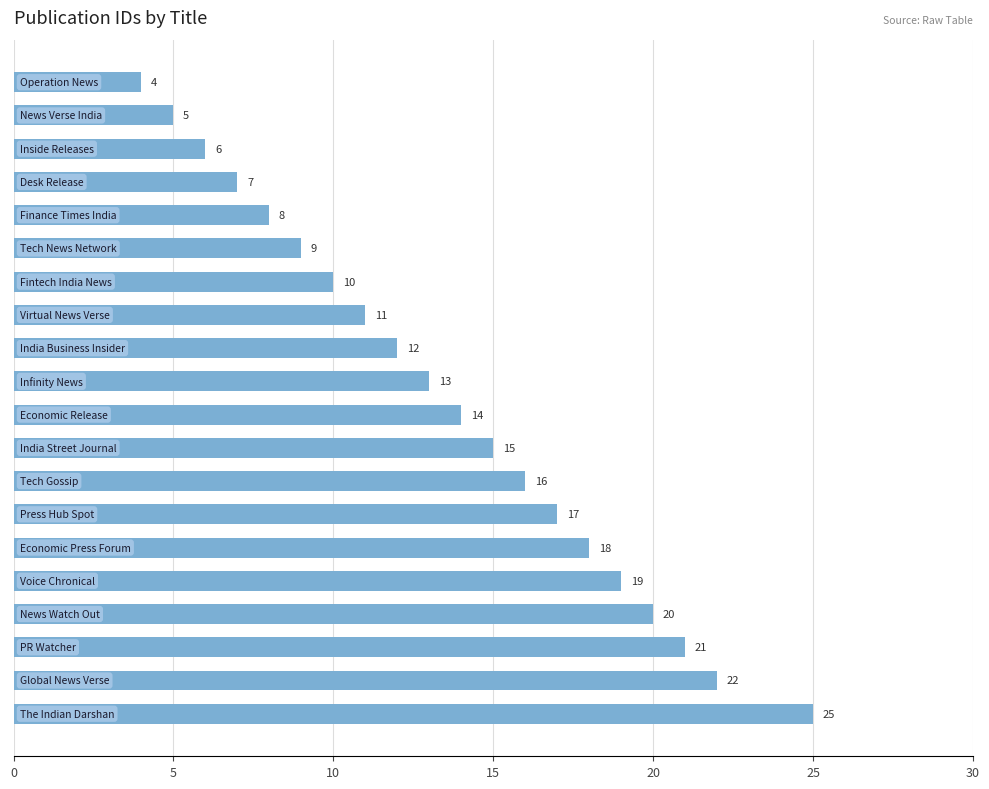

What is the difference between the second highest and second lowest values?

17